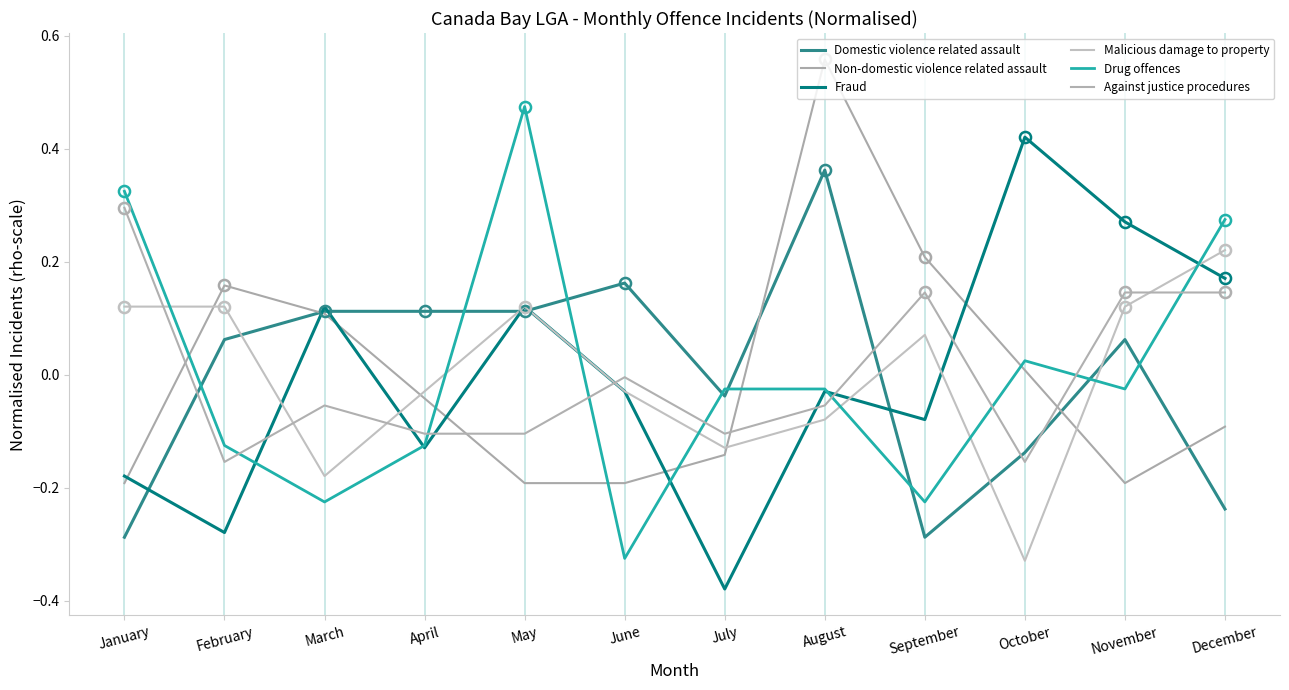

What is the difference between the highest and lowest values at January?

0.6